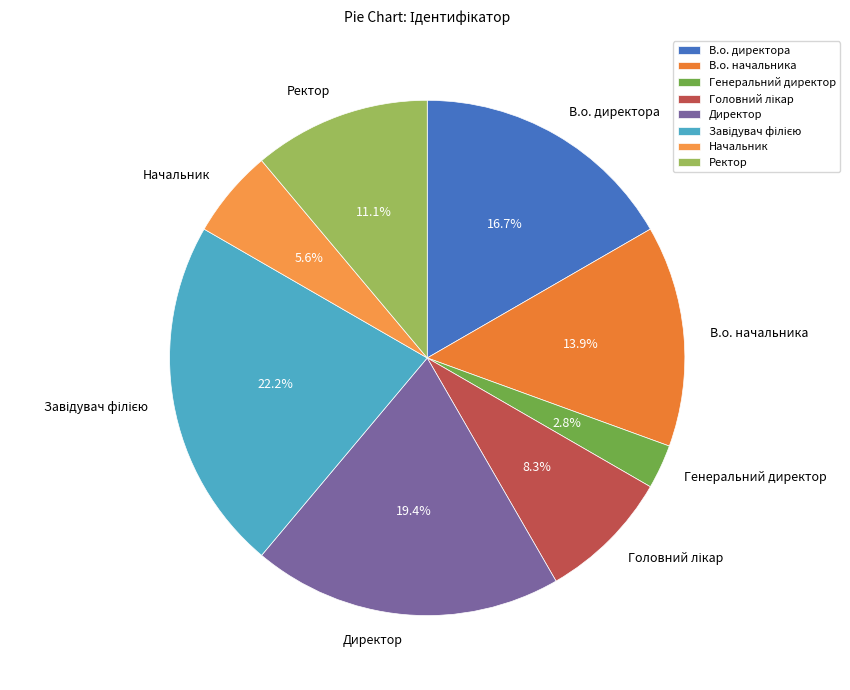

Does Директор account for over 50% of the chart?

No